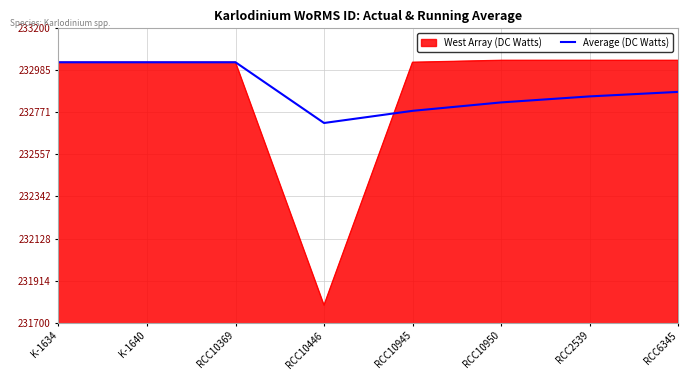

What is the total value across all series at RCC10950?

465859.3